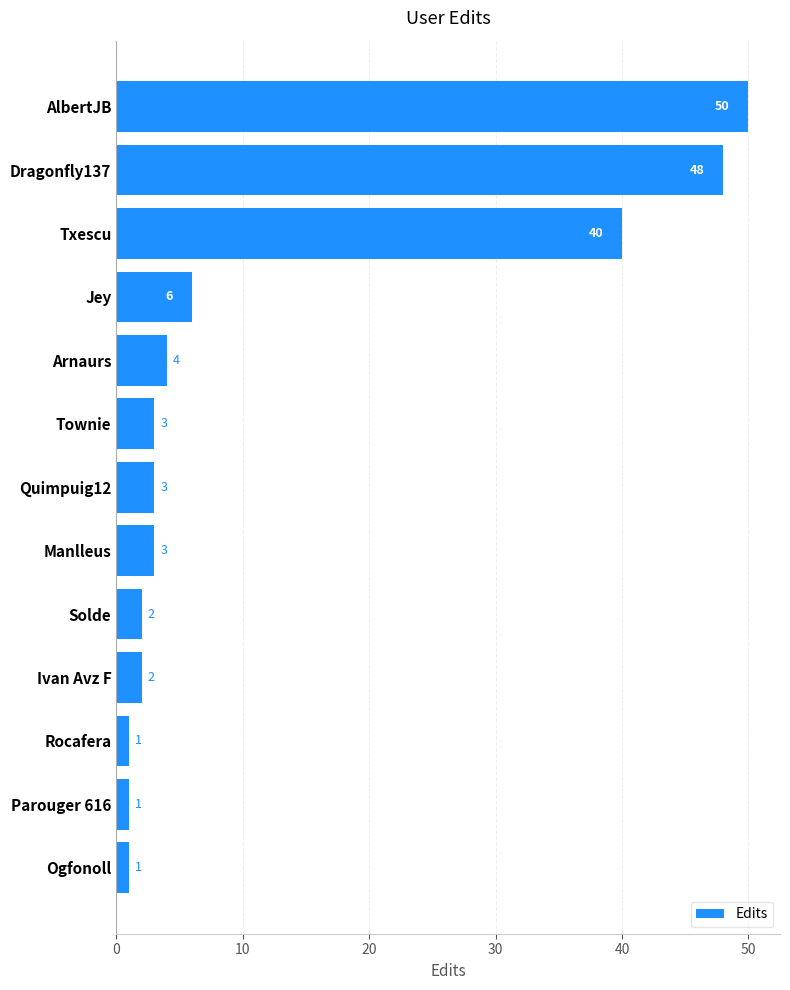

What is the ratio of the value at Txescu to the value at Jey?

6.7